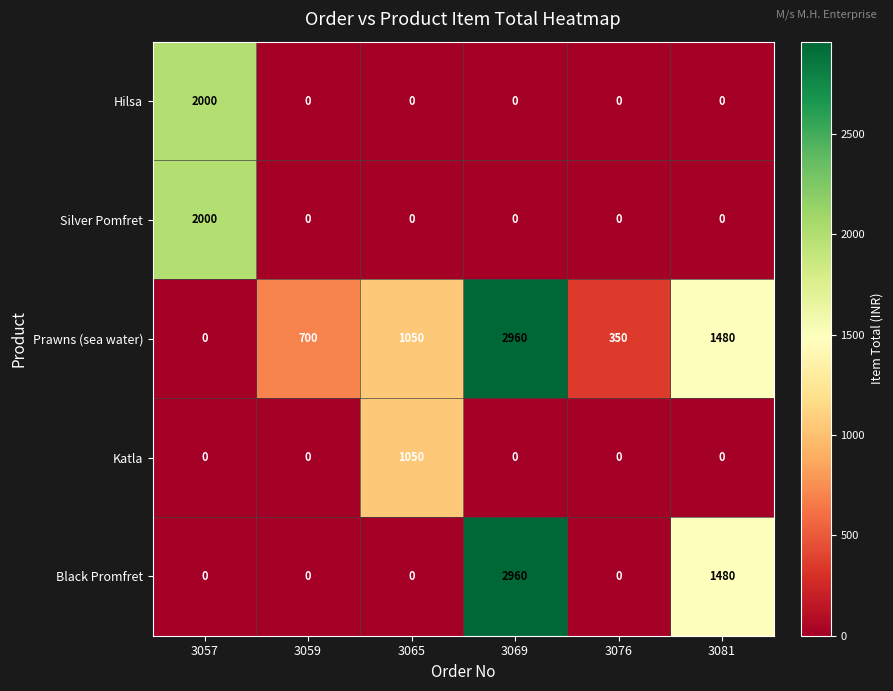

At how many categories does at least one series exceed 2153?

1